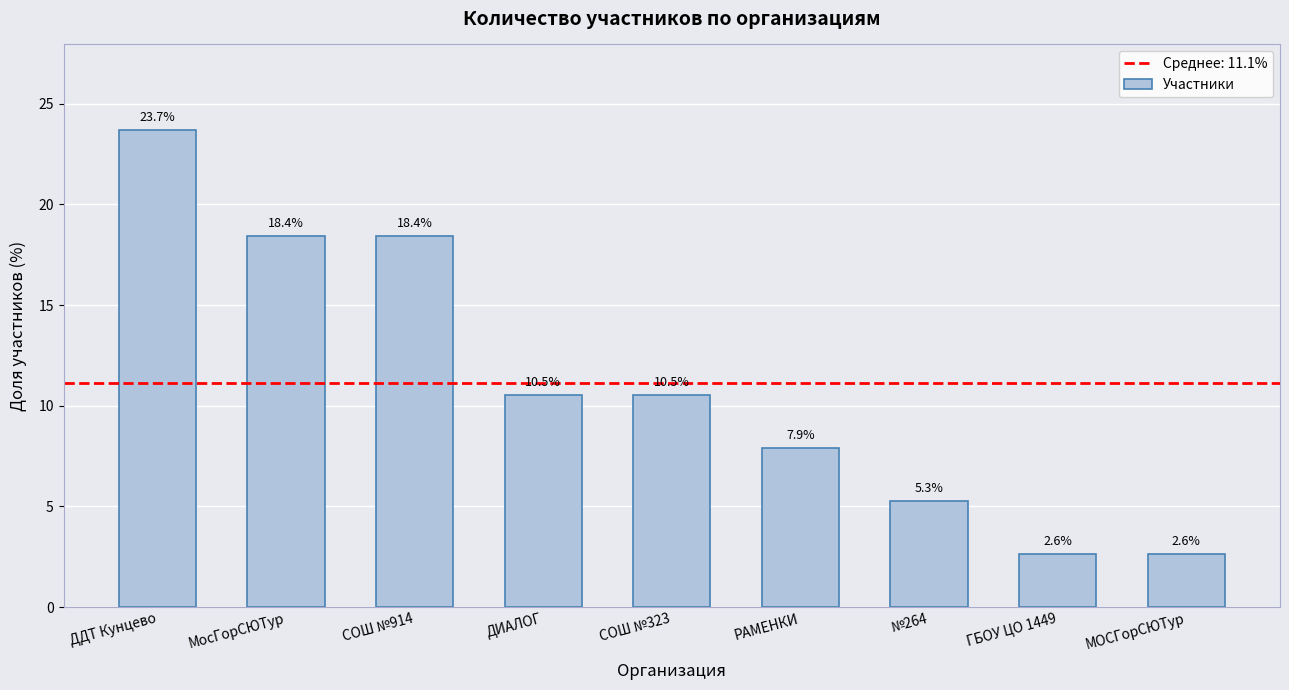

At which category does the chart reach its peak across all series?

ДДТ Кунцево